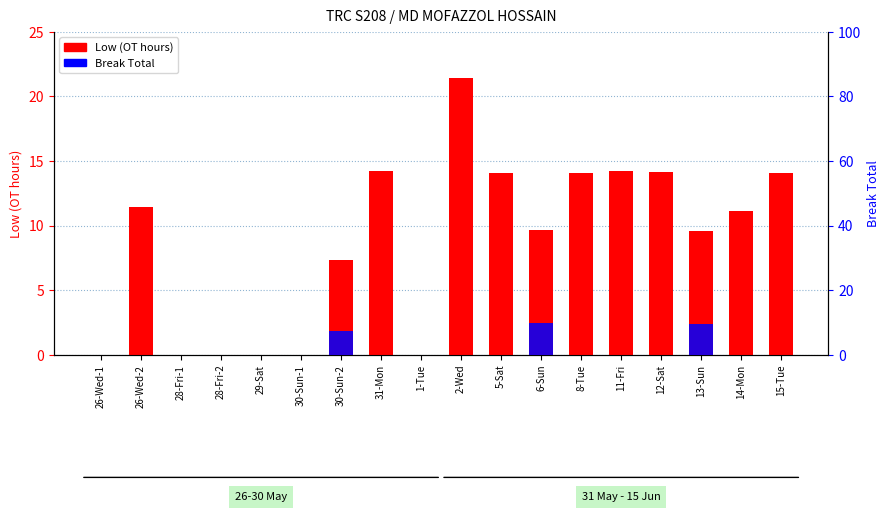

How many bars are there in each group?

2